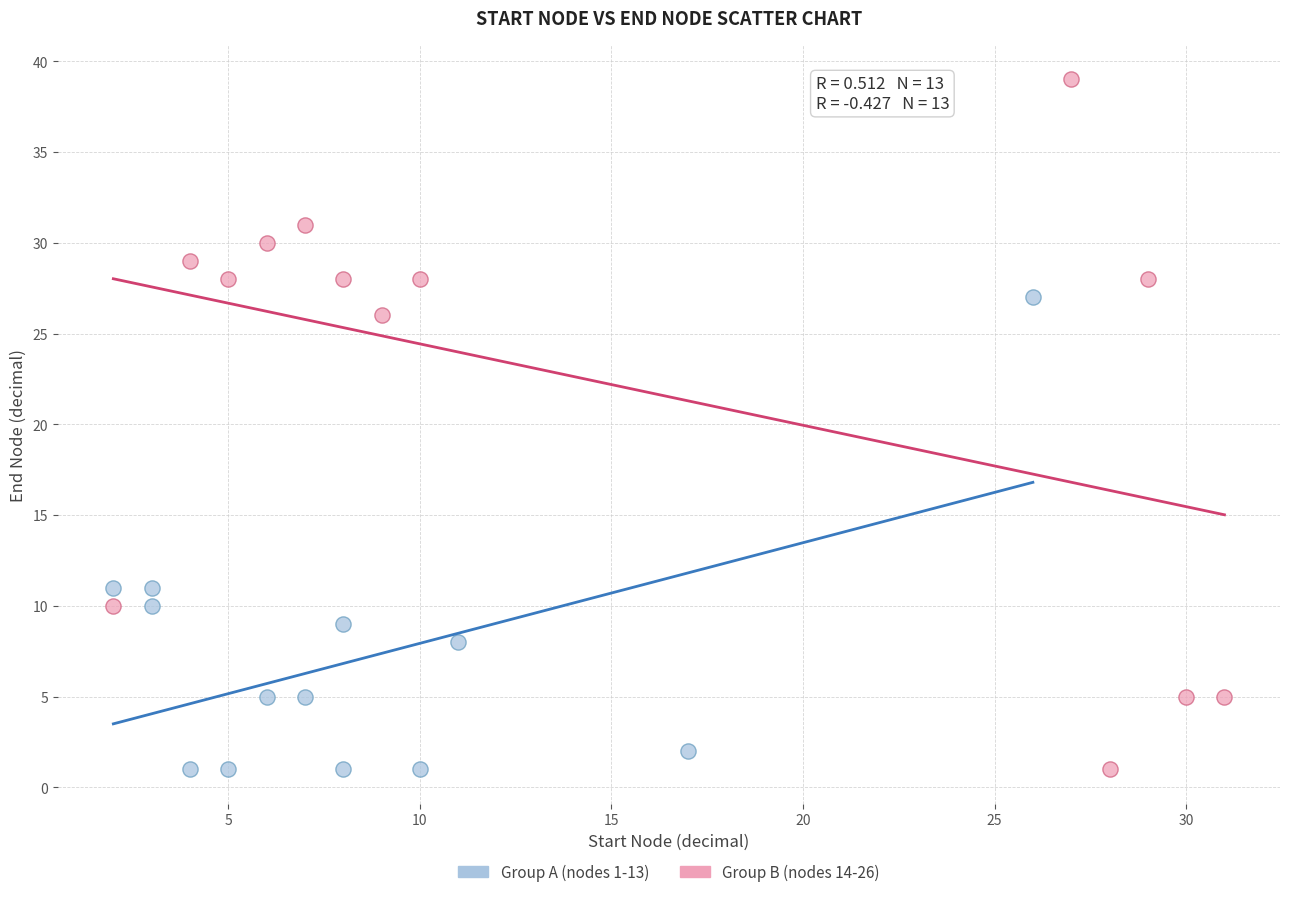

Which series contains the highest Y value?

Group B (nodes 14-26)